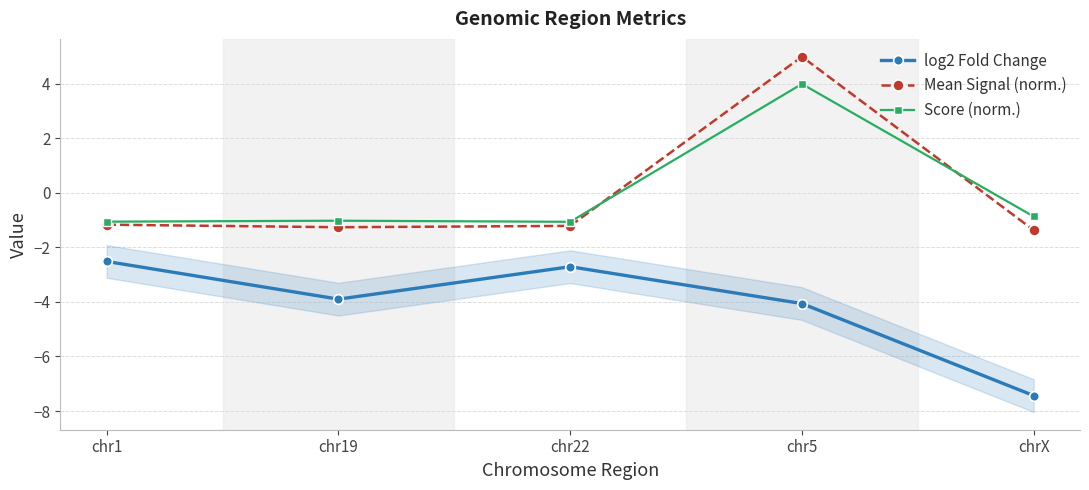

How many data points does each series have?

5